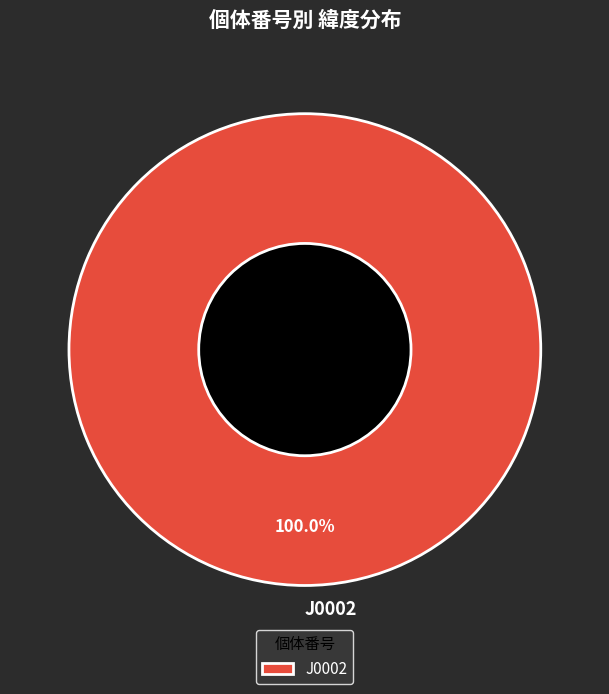

Rank the categories by value from highest to lowest.

J0002